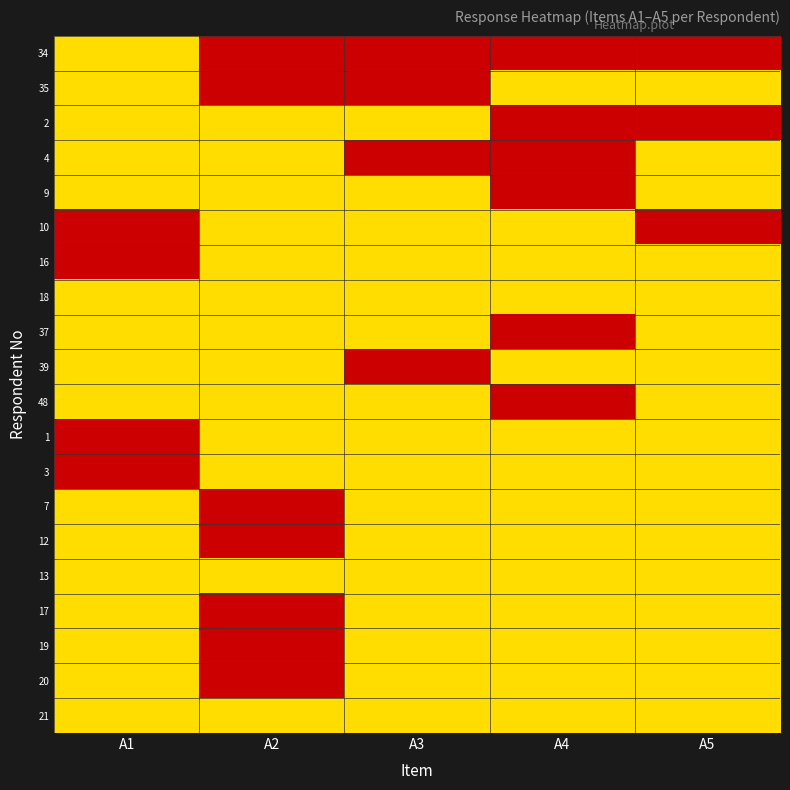

Rank the series by their maximum value, from highest to lowest.

34, 35, 2, 4, 9, 10, 16, 18, 37, 39, 48, 1, 3, 7, 12, 13, 17, 19, 20, 21